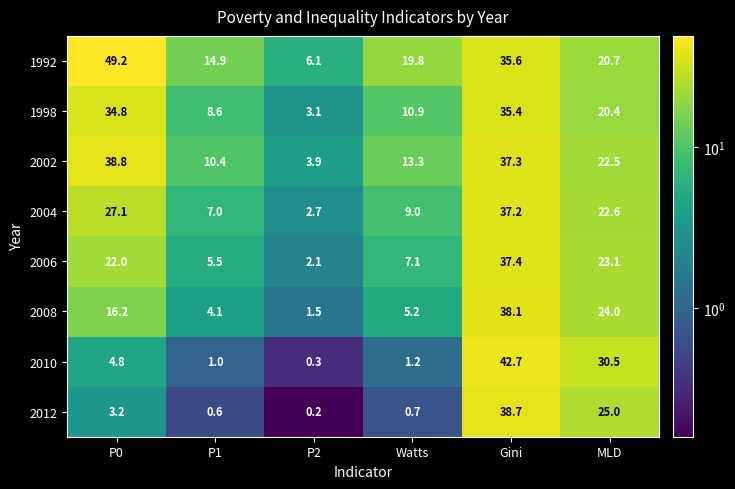

Which series has the largest total across all categories?

1992